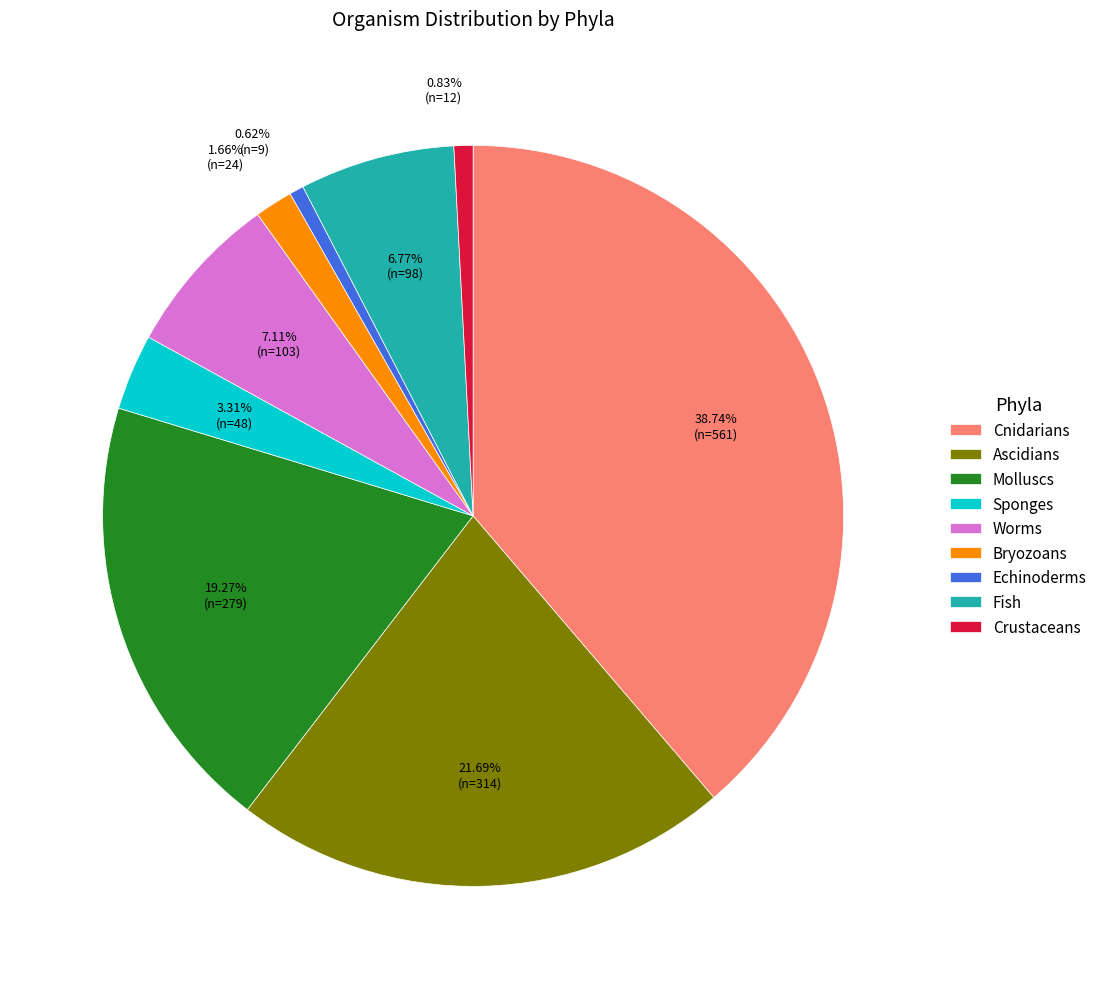

To the nearest percent, what is the combined percentage of Ascidians and Echinoderms?

22%